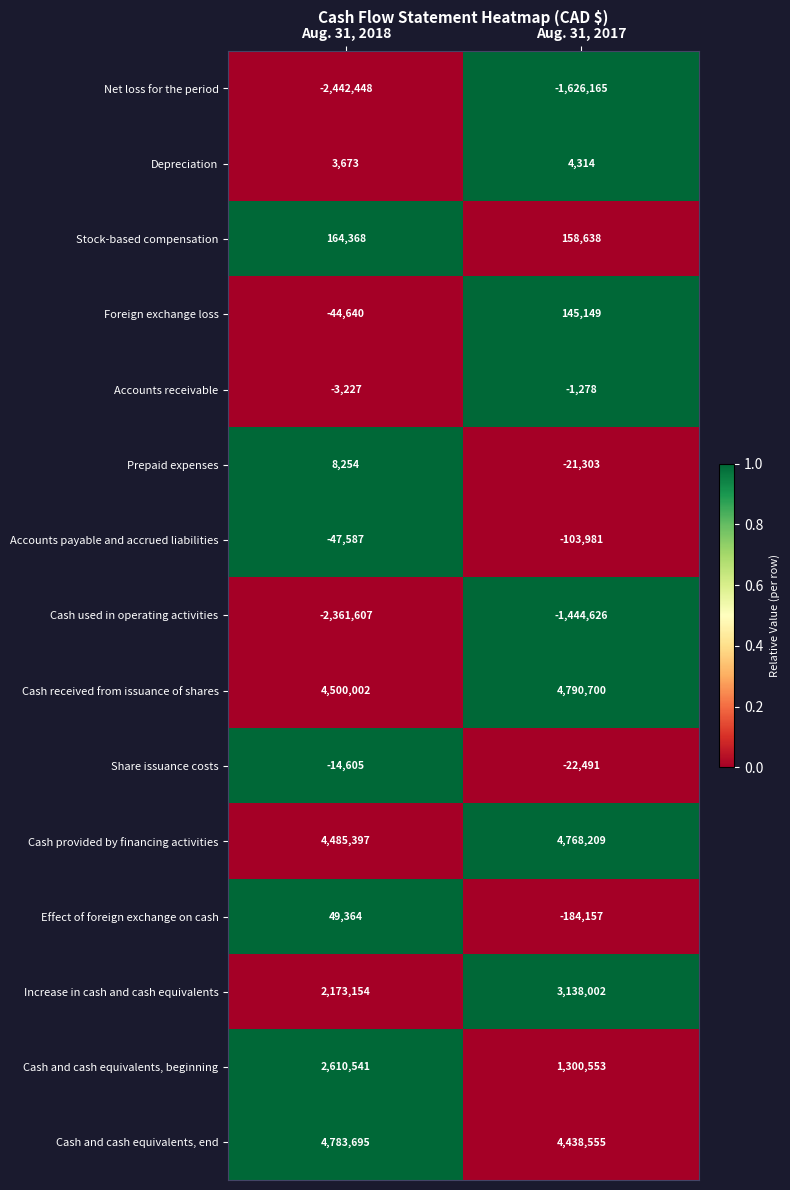

The Cash provided by financing activities series shows 4768209 at Aug. 31, 2017. True or false?

True